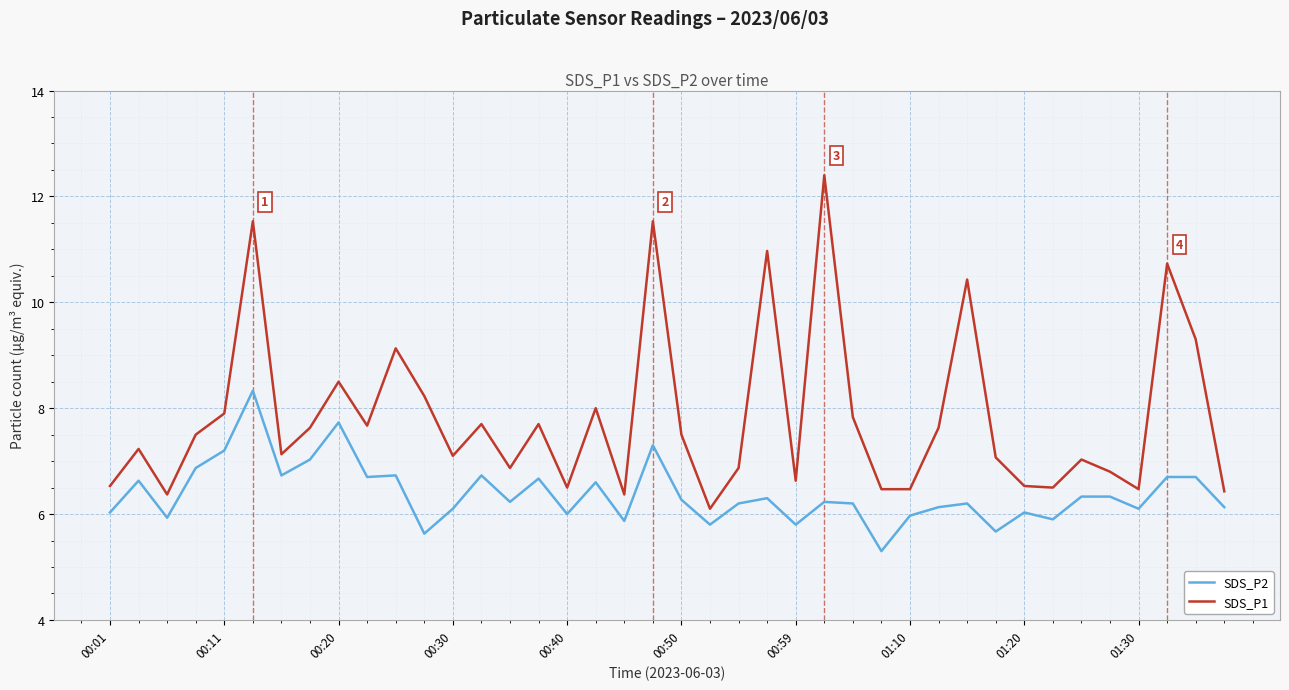

What is the difference between the maximum and minimum values in the SDS_P2 series?

3.0